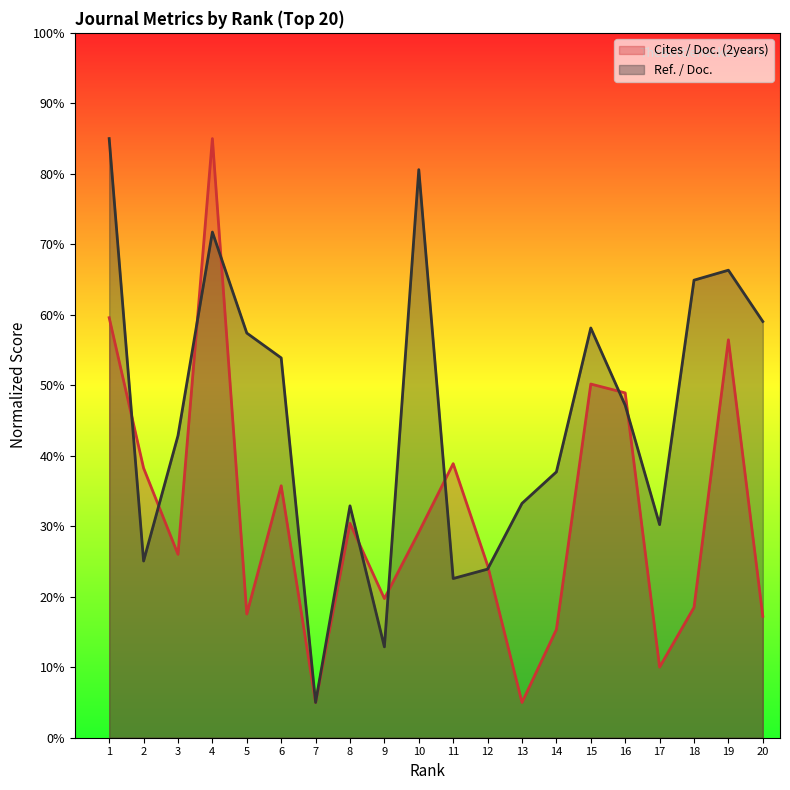

At 17, list the series in order from largest to smallest.

Ref. / Doc., Cites / Doc. (2years)